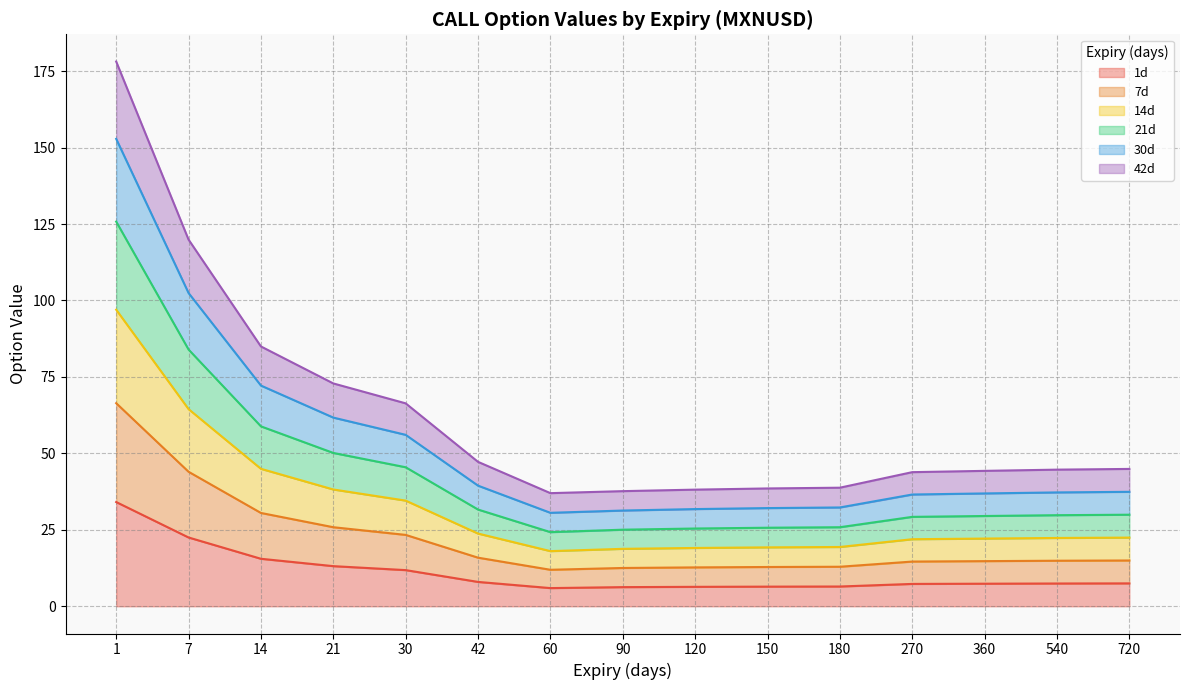

Does the chart display data point markers on the line(s)?

No